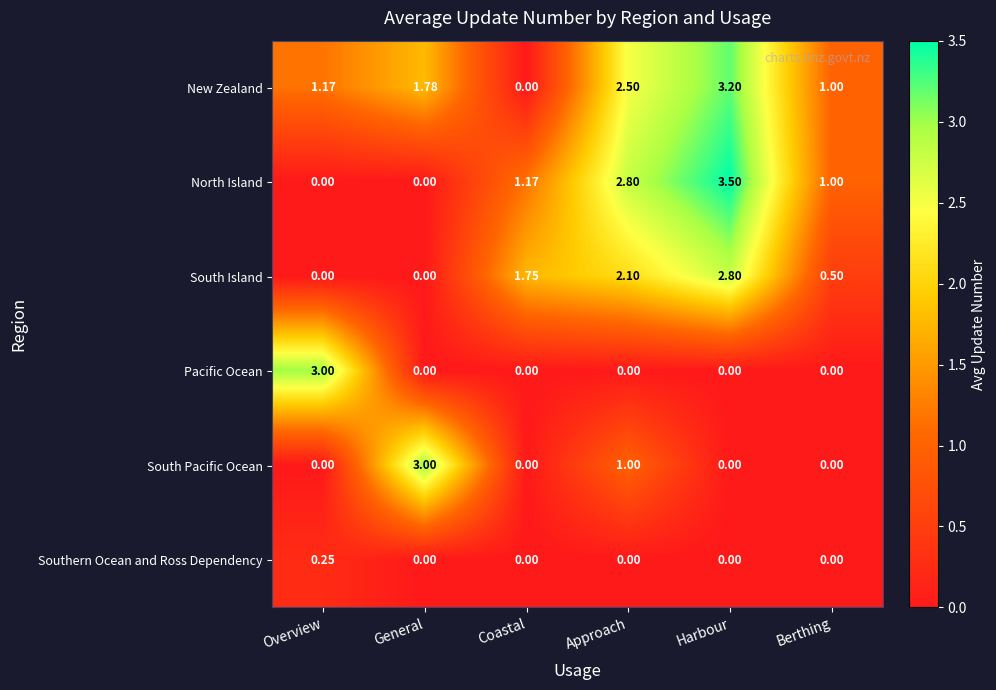

What is the total value across all series at Berthing?

2.5